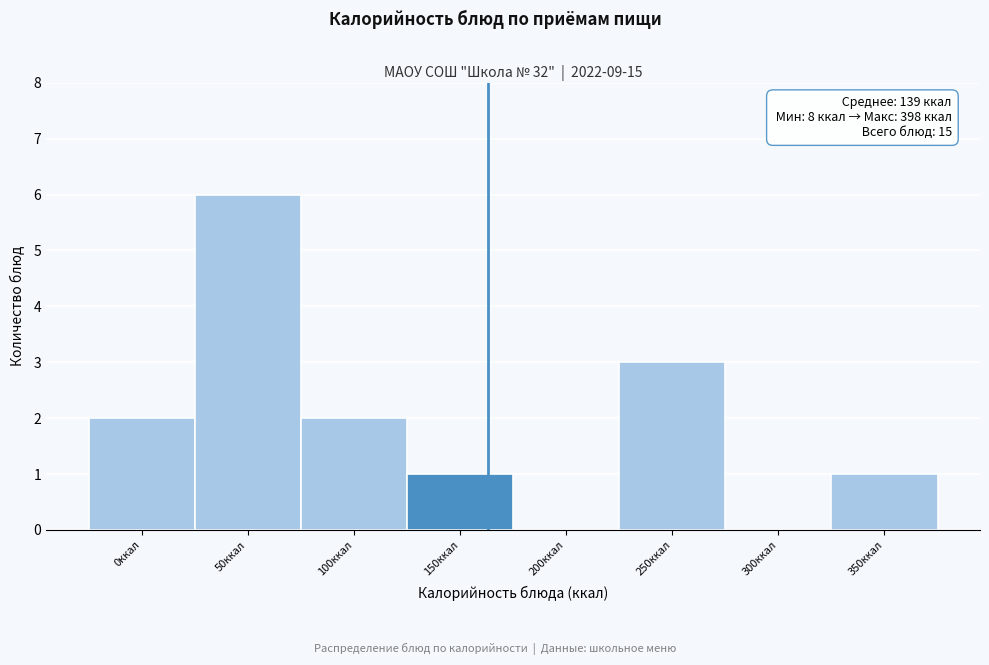

Reading right to left, transcribe all the data shown in this chart.

350ккал=1	300ккал=0	250ккал=3	200ккал=0	150ккал=1	100ккал=2	50ккал=6	0ккал=2